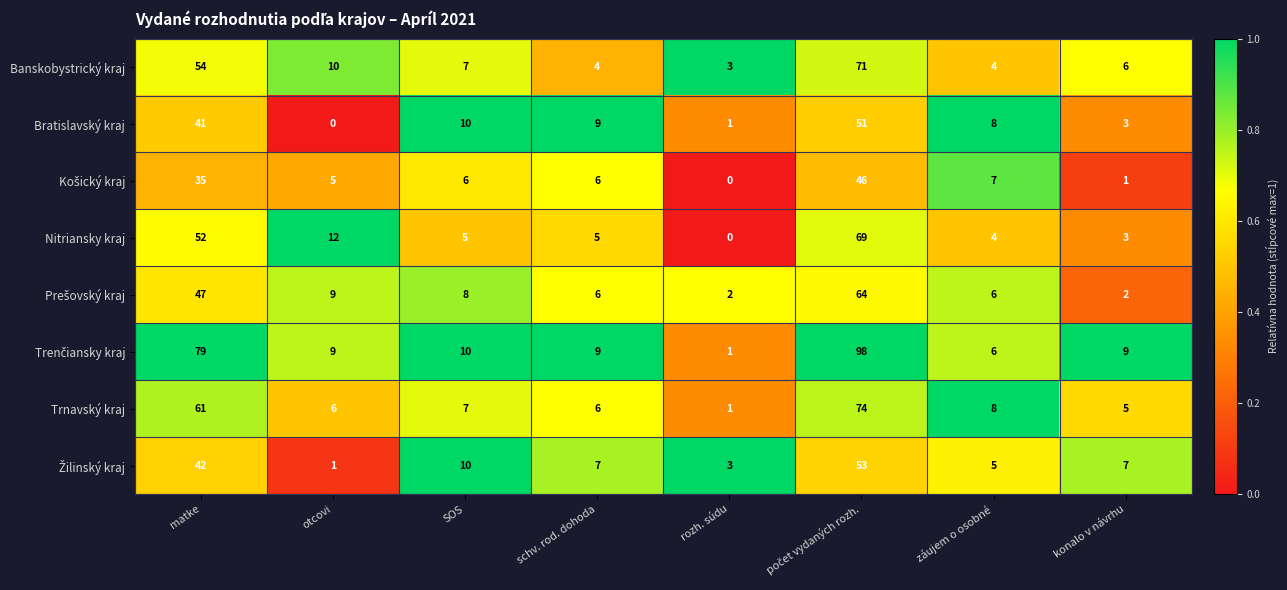

What is the greatest value displayed?

98